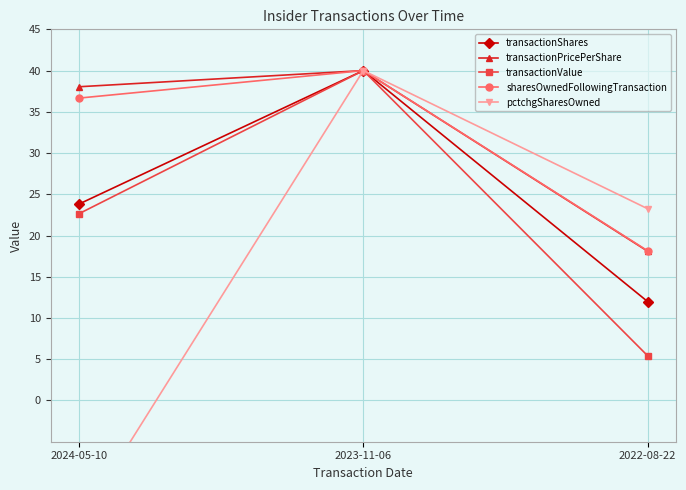

At 2024-05-10, list the series in order from largest to smallest.

transactionPricePerShare, sharesOwnedFollowingTransaction, transactionShares, transactionValue, pctchgSharesOwned